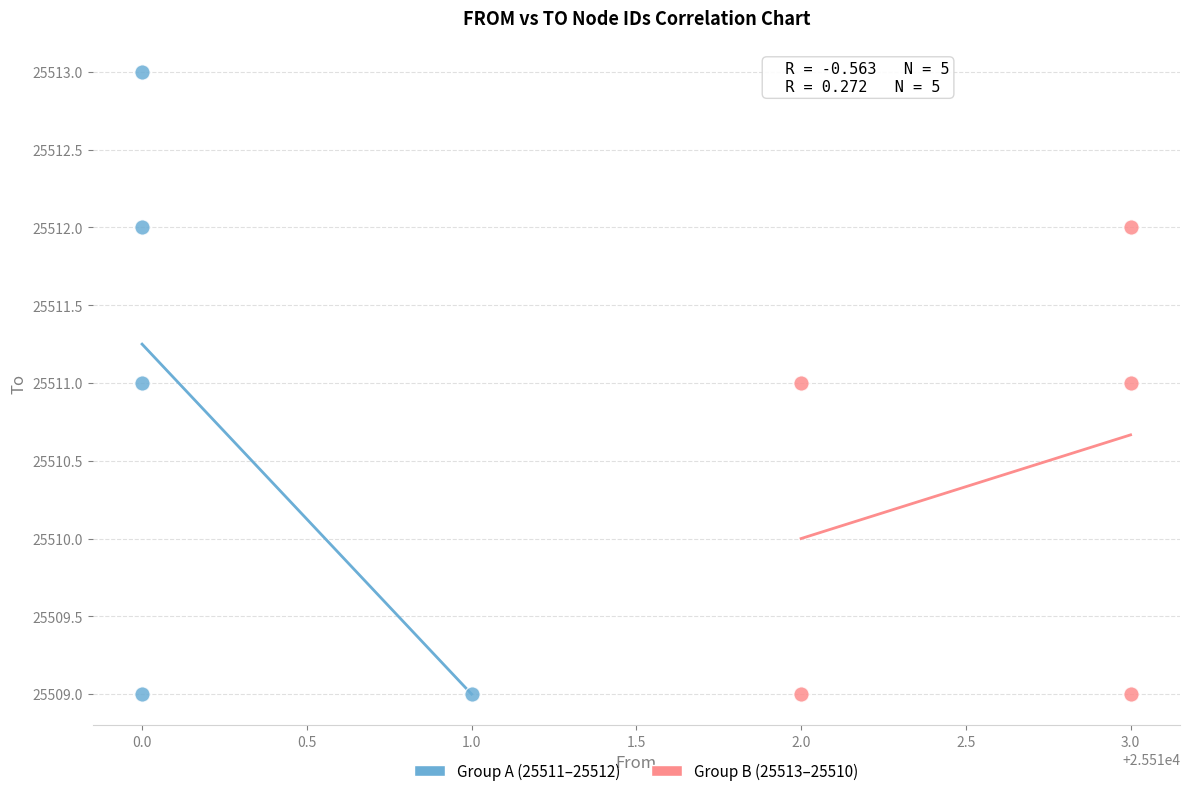

What are all the series names shown in the legend?

Group A (25511–25512), Group B (25513–25510)